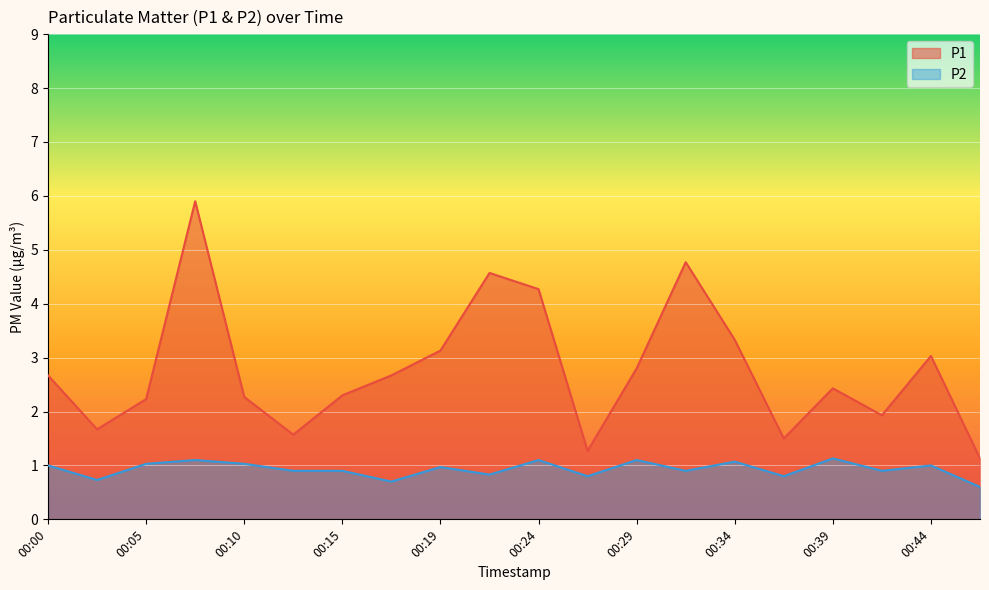

Which category has the highest value in the P1 series?

00:07